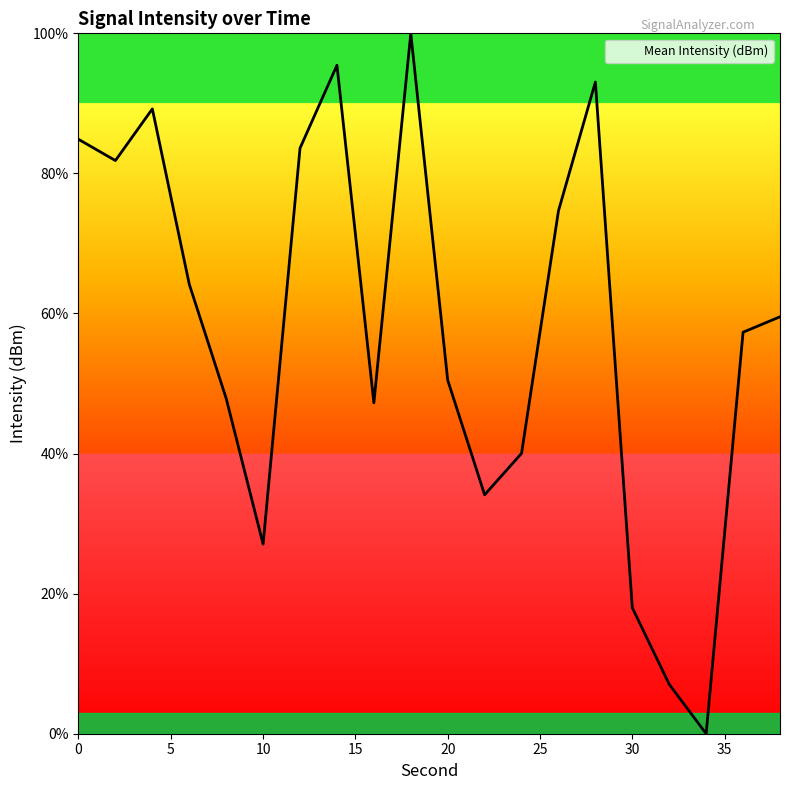

True or false: the data has more than 1 interior local peaks.

True